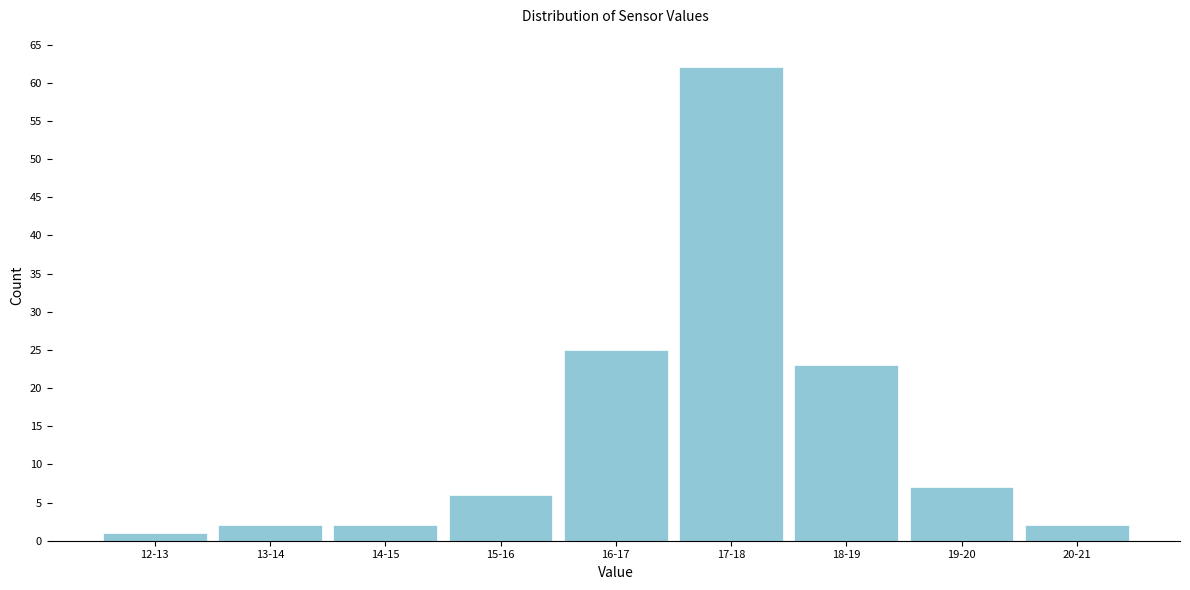

Reading right to left, list all the values displayed in this chart.

2	7	23	62	25	6	2	2	1